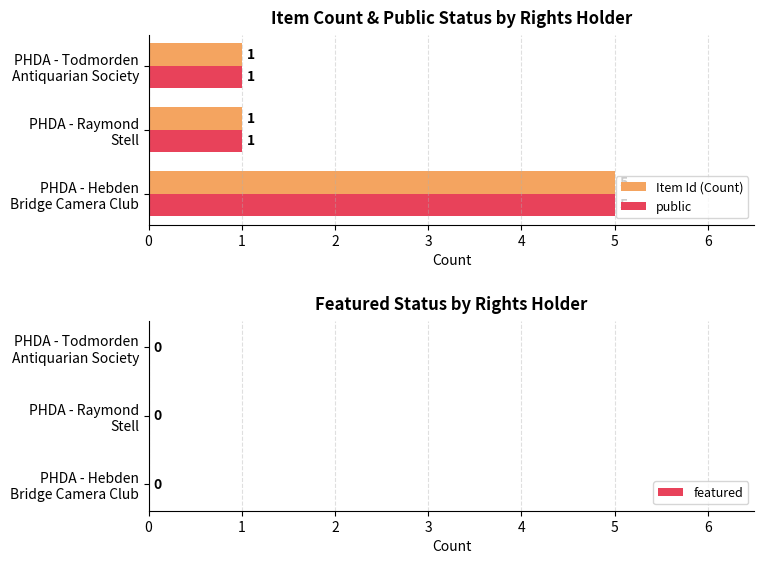

How many distinct data groups are displayed?

2